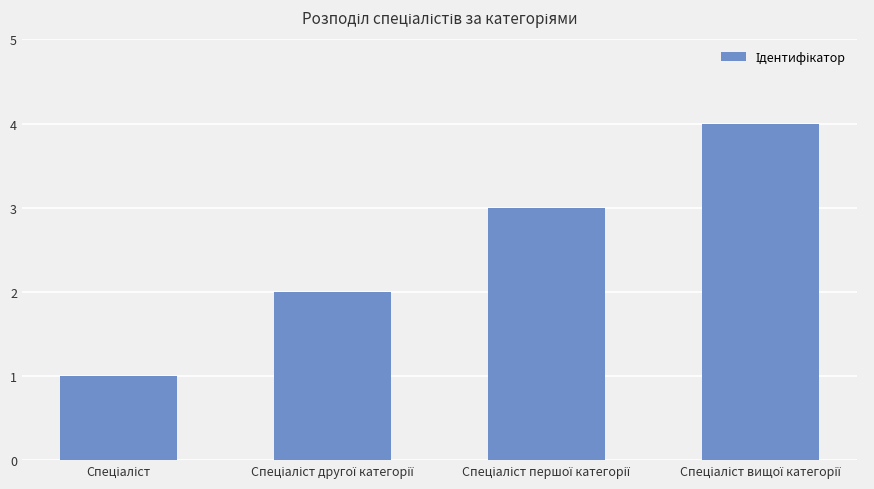

What is the maximum value shown in the chart?

4